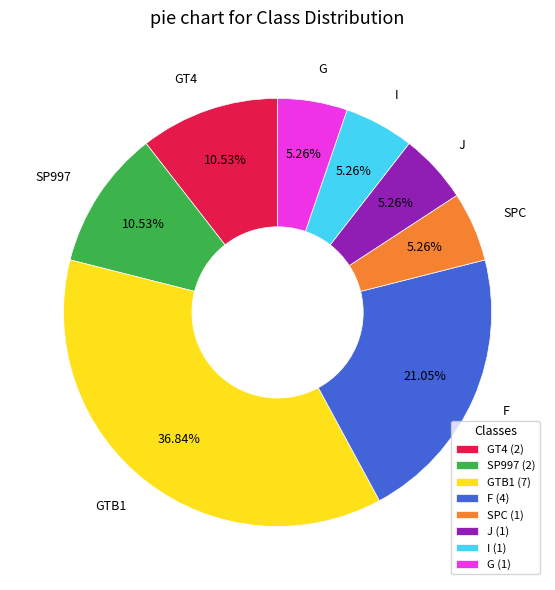

True or false: GT4 accounts for 1% of the total.

False